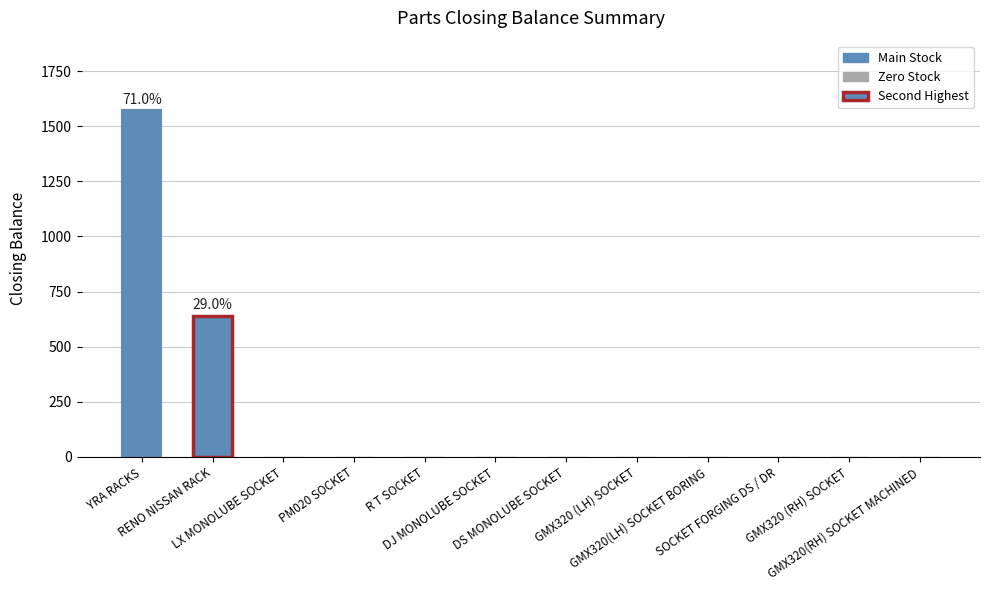

What is the maximum value shown in the chart?

1573